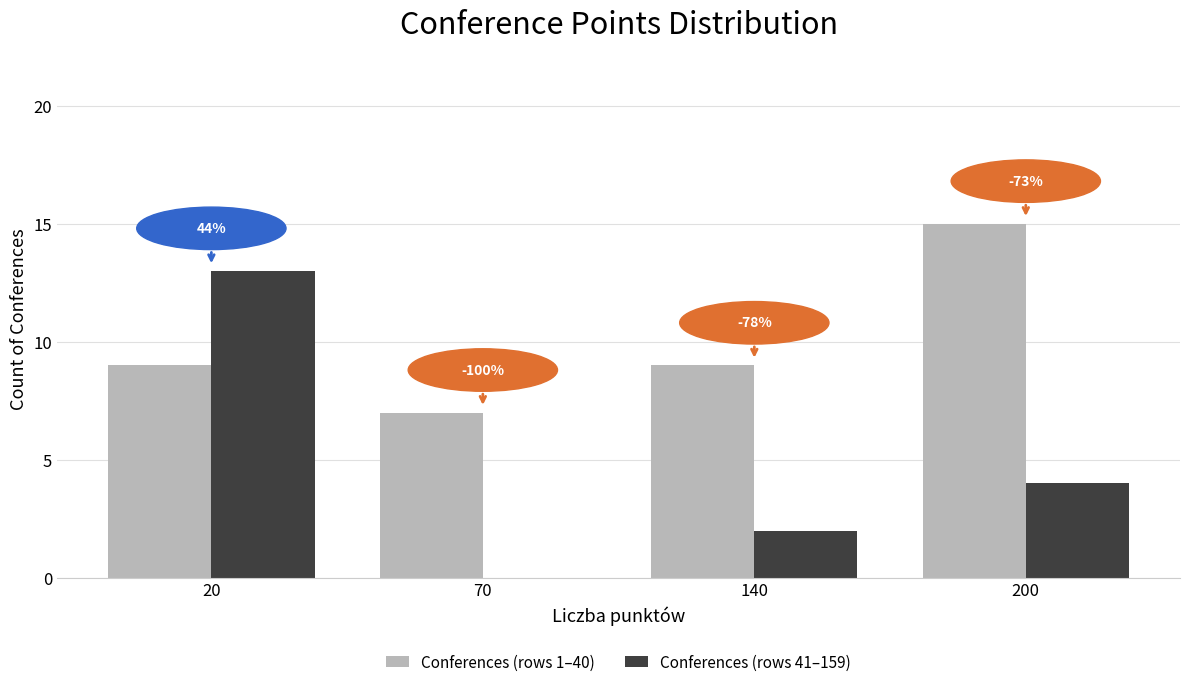

What are all the series names shown in the legend?

Conferences (rows 1–40), Conferences (rows 41–159)